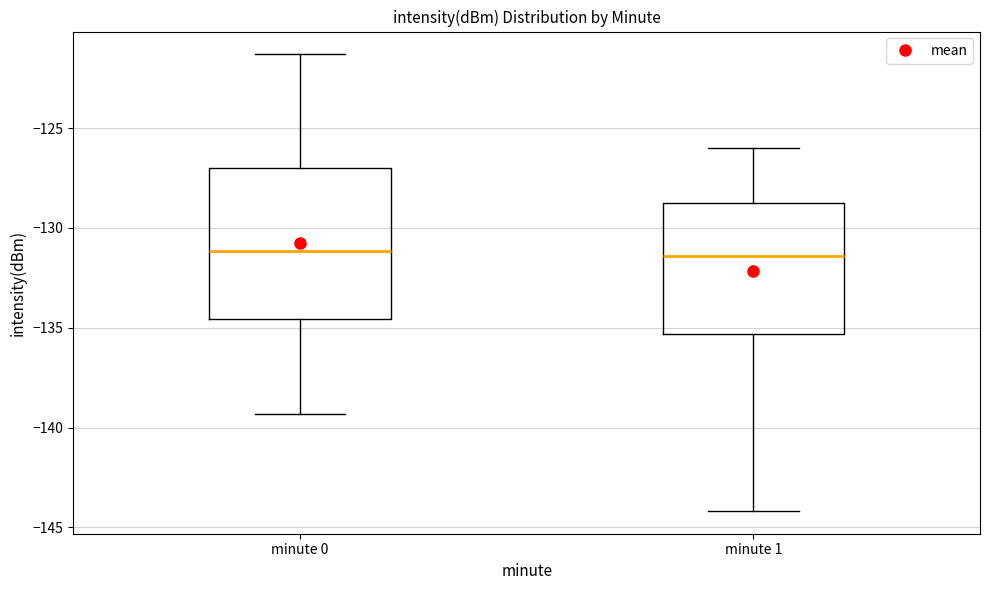

Where is the lower edge of the box for minute 1 on the y-axis? The values are not printed on the chart, so give them approximately, as read against the axis.

-135.5